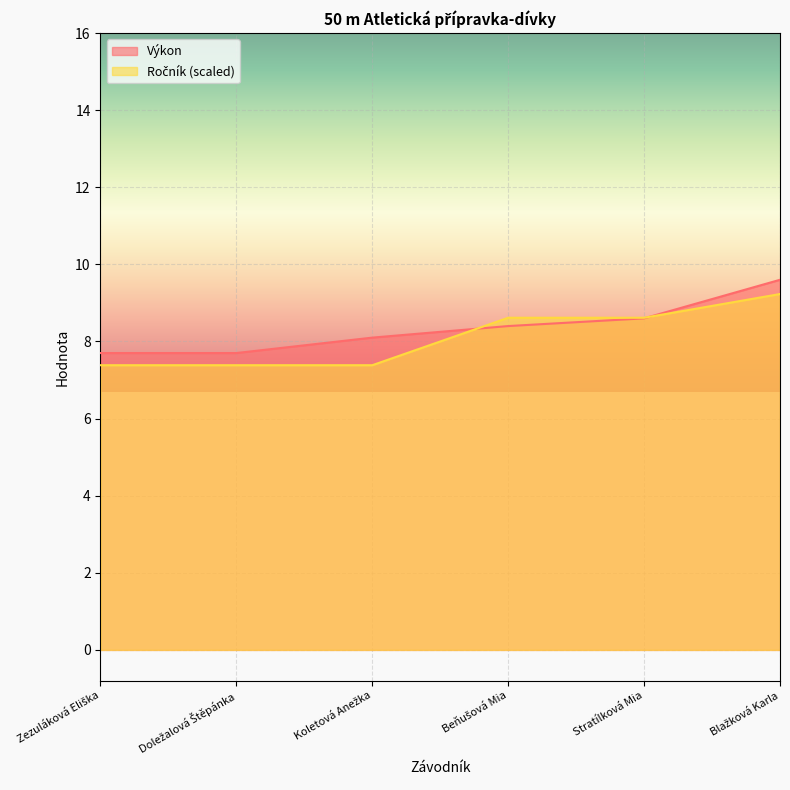

Which category has the lowest value in the Výkon series?

Zezuláková Eliška